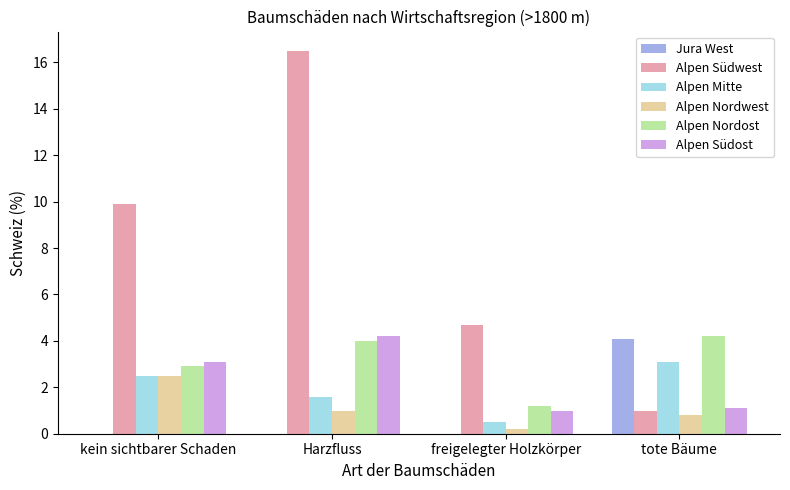

Reading right to left, transcribe all the data shown in this chart.

Jura West: 4.1	0.0	0.0	0.0
Alpen Südwest: 1.0	4.7	16.5	9.9
Alpen Mitte: 3.1	0.5	1.6	2.5
Alpen Nordwest: 0.8	0.2	1.0	2.5
Alpen Nordost: 4.2	1.2	4.0	2.9
Alpen Südost: 1.1	1.0	4.2	3.1